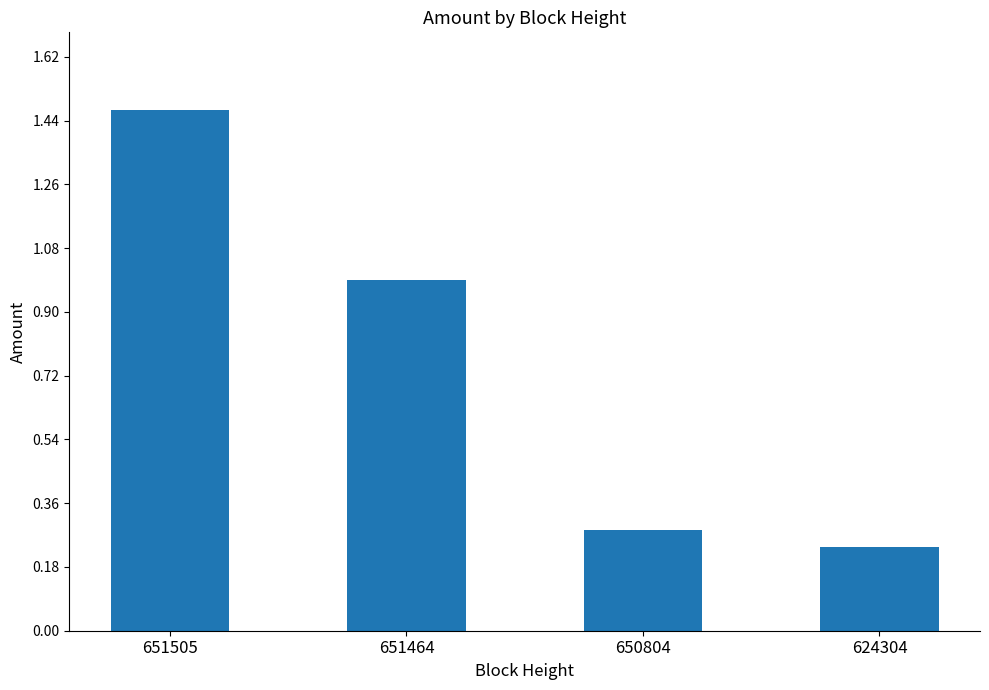

True or false: the data shows 0.3 at 624304.

False